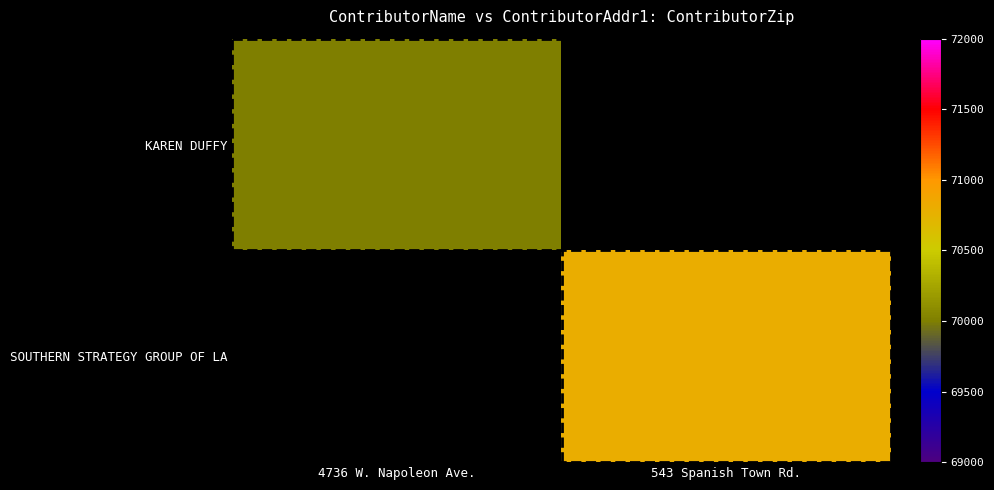

At how many categories does at least one series exceed 70153?

1